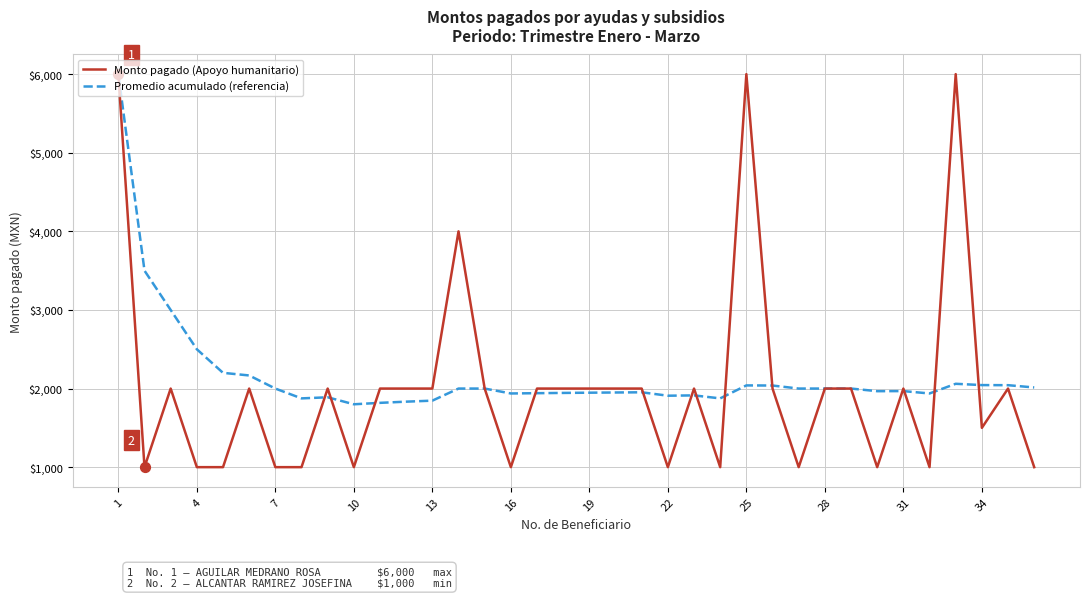

Which series has the largest total across all categories?

Promedio acumulado (referencia)